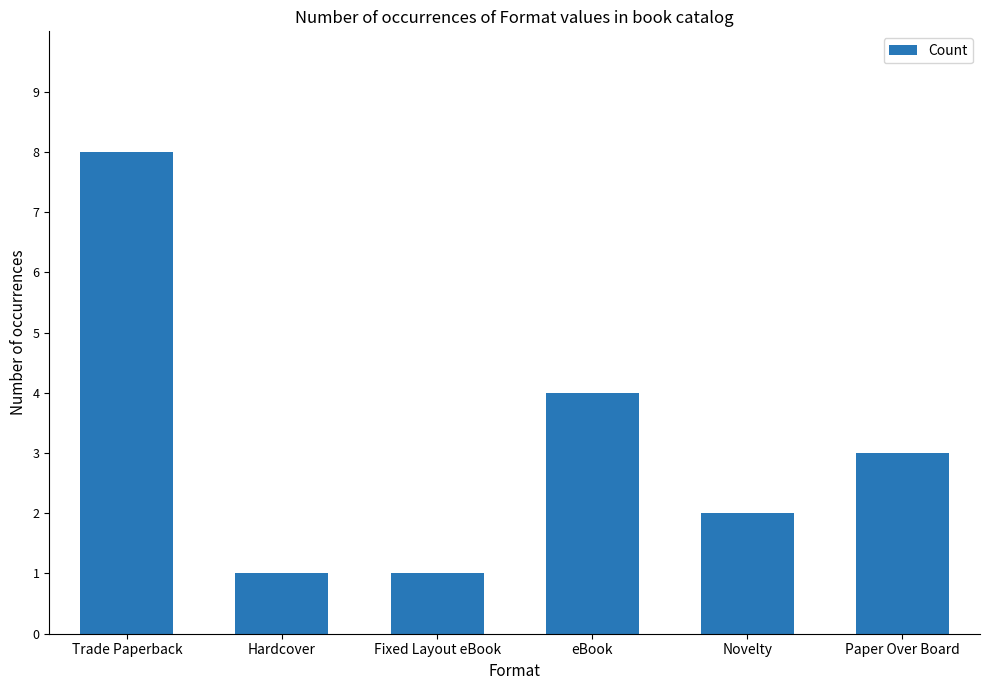

How many values are below 3?

3